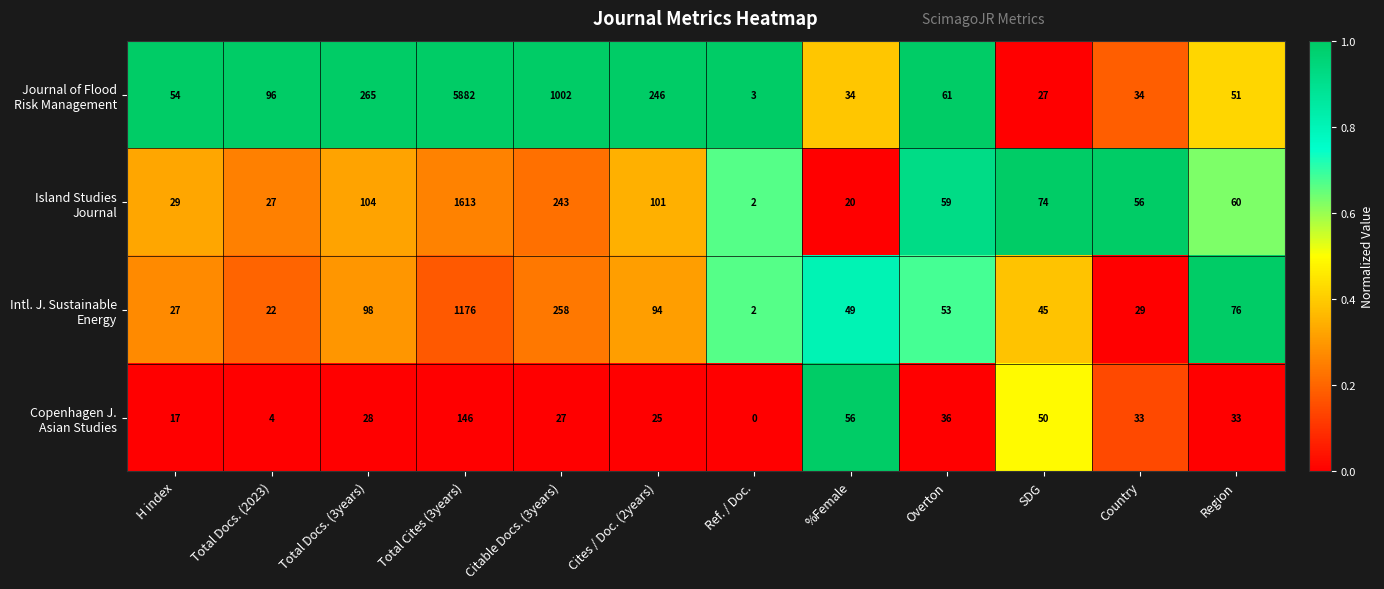

What is the greatest value displayed?

5882